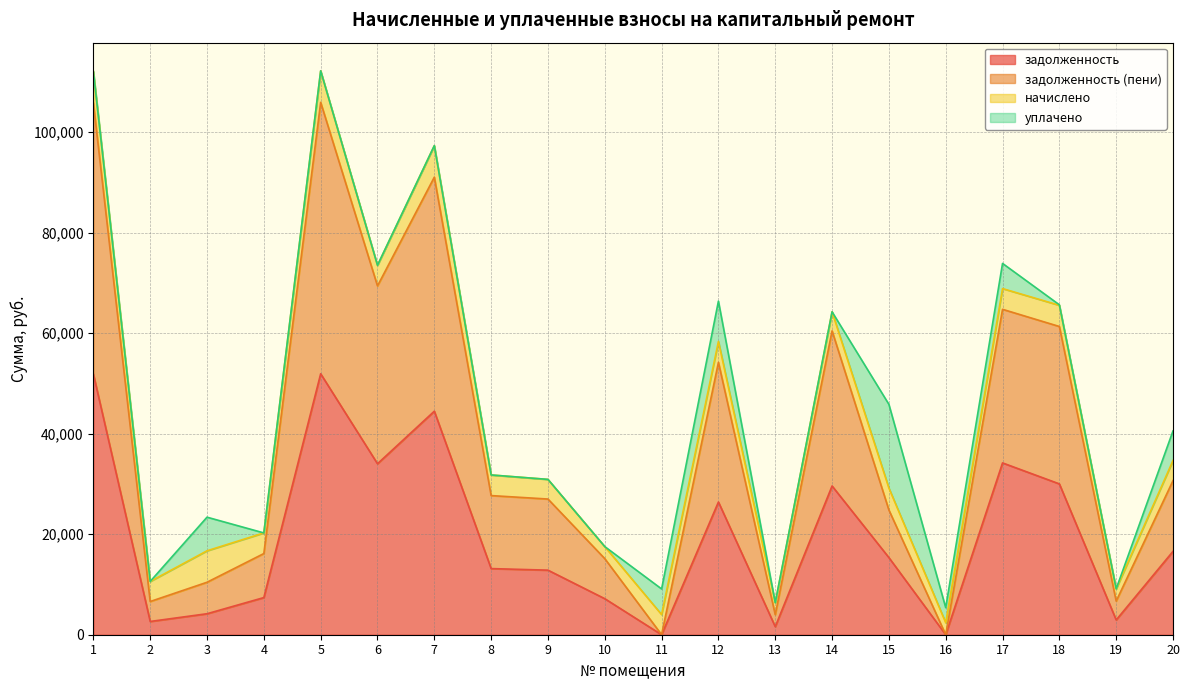

Which category has the highest value in the задолженность (пени) series?

5